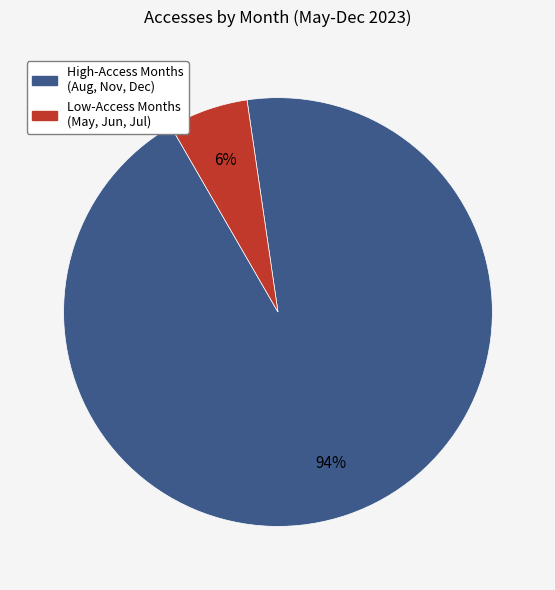

To the nearest percent, what is the average slice percentage?

50%